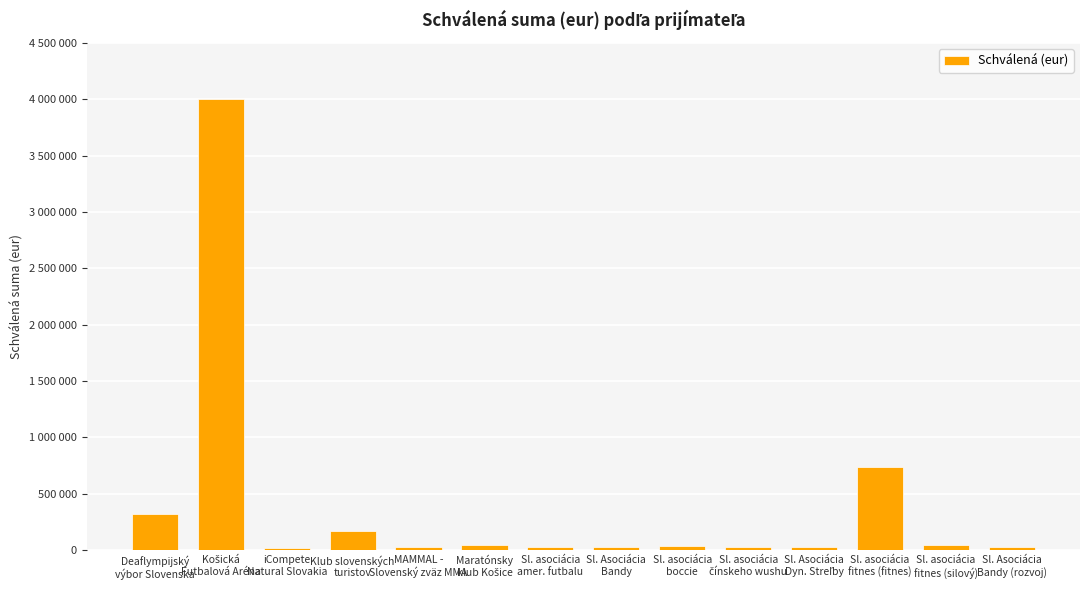

What is the ratio of the value at Sl. asociácia
boccie to the value at Maratónsky
klub Košice?

0.7